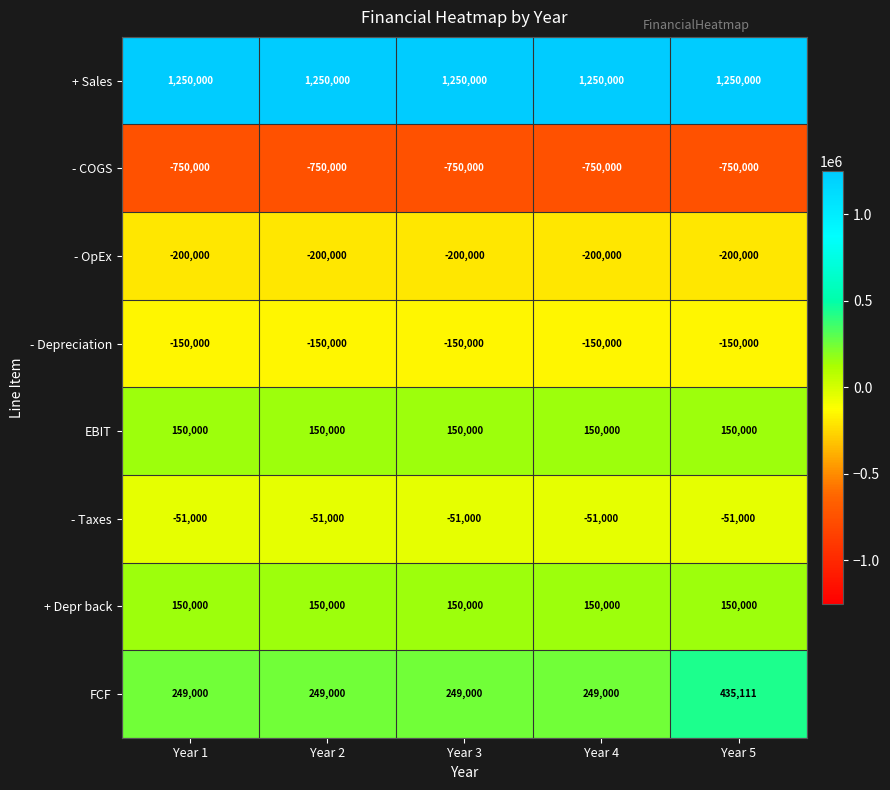

What value does the FCF series have at Year 2, to the nearest 100?

249000